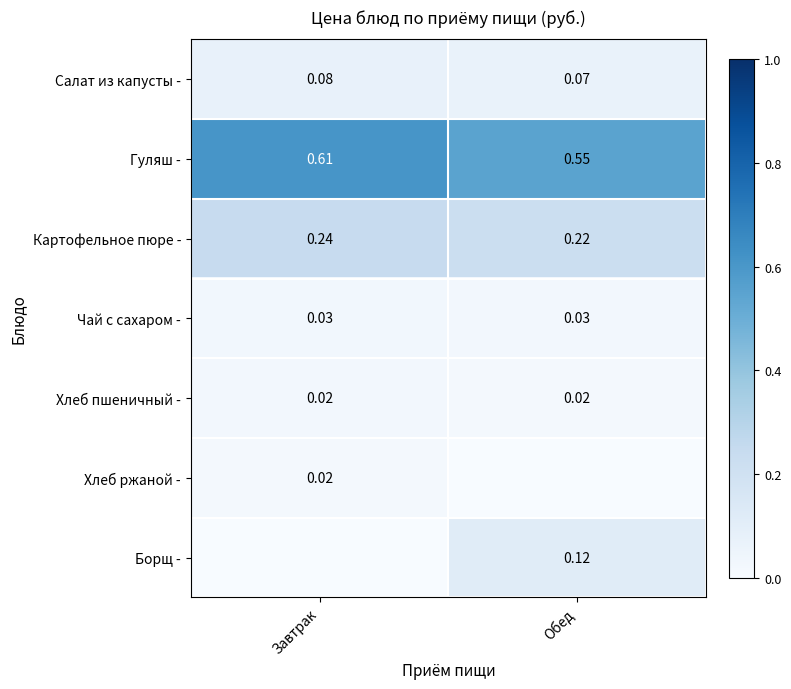

Where is Гуляш - nearest to the value 0?

Обед